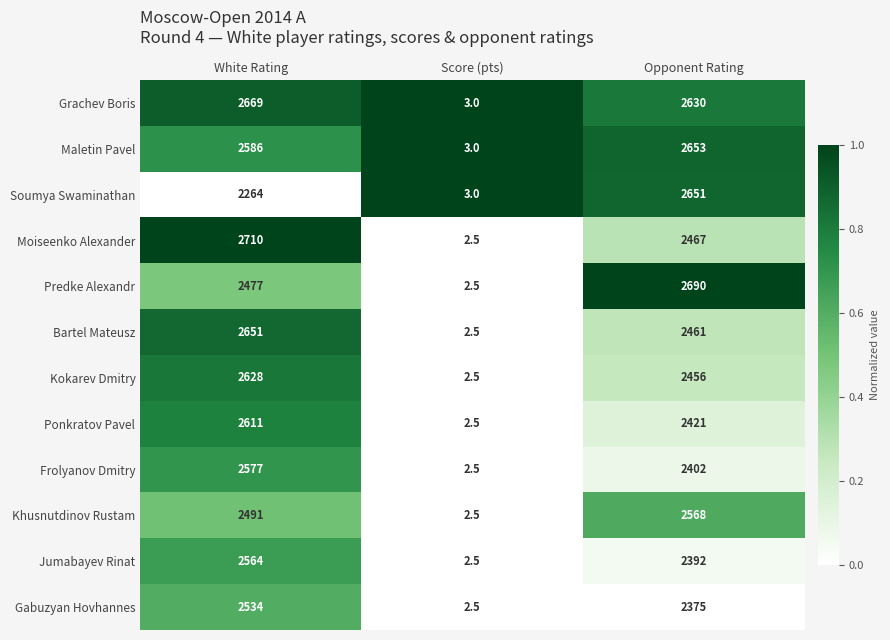

What is the maximum value shown in the chart?

2710.0